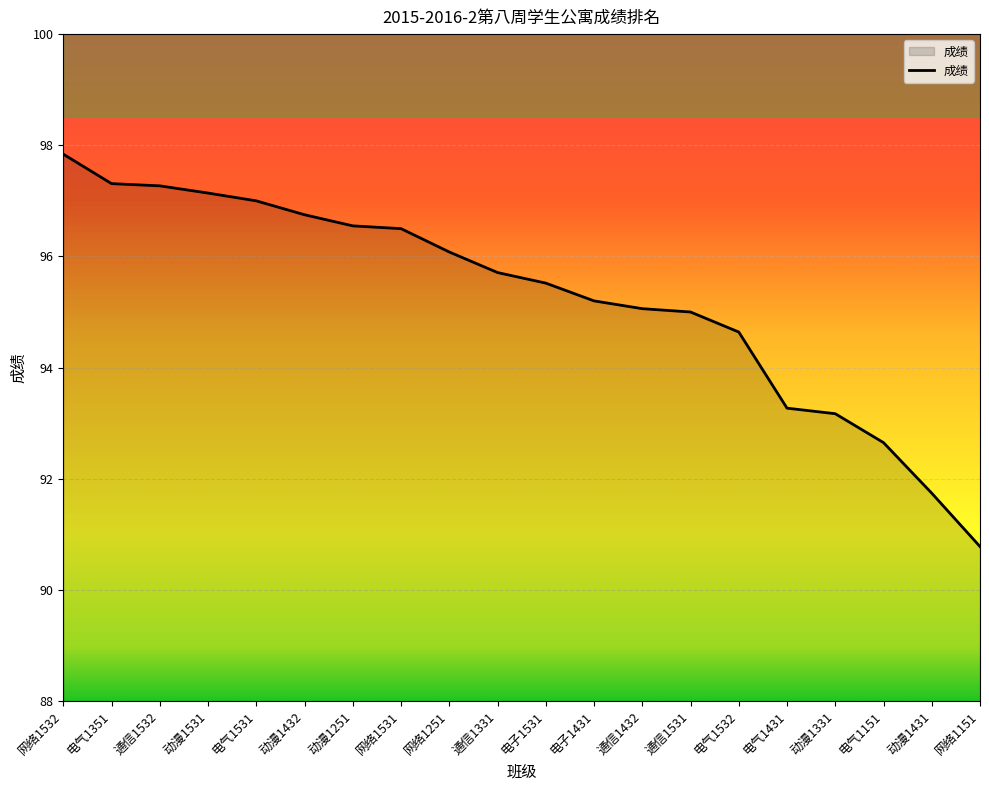

What position from the left is 通信1532?

3